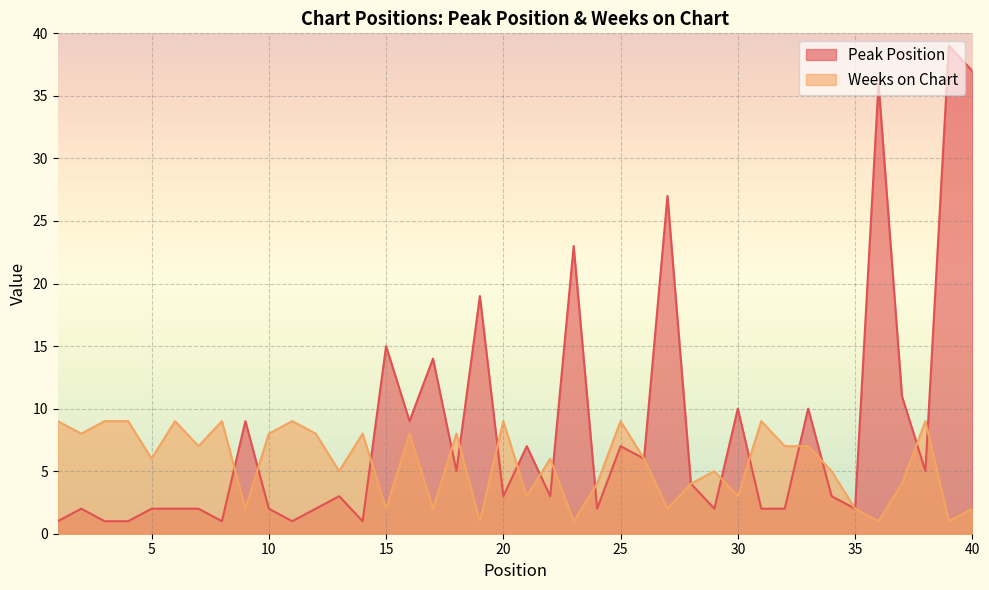

What is the value of the Peak Position point at the 32nd from the left?

2